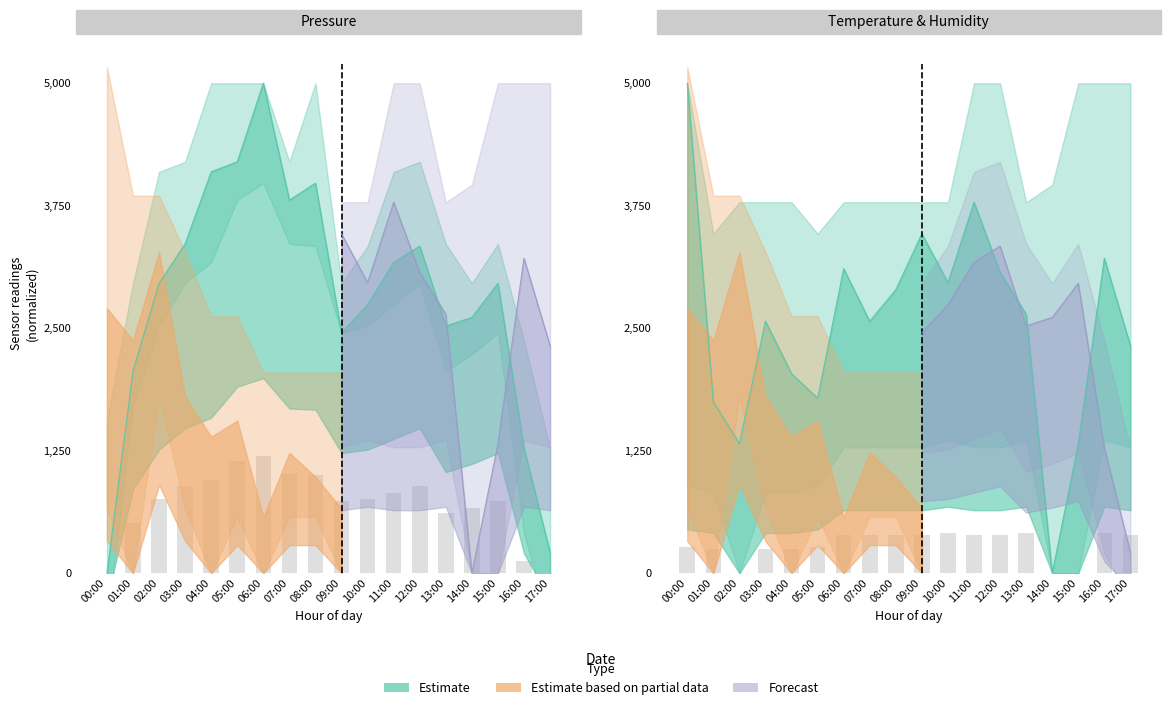

Where is pressure nearest to the value 2500?

13:00